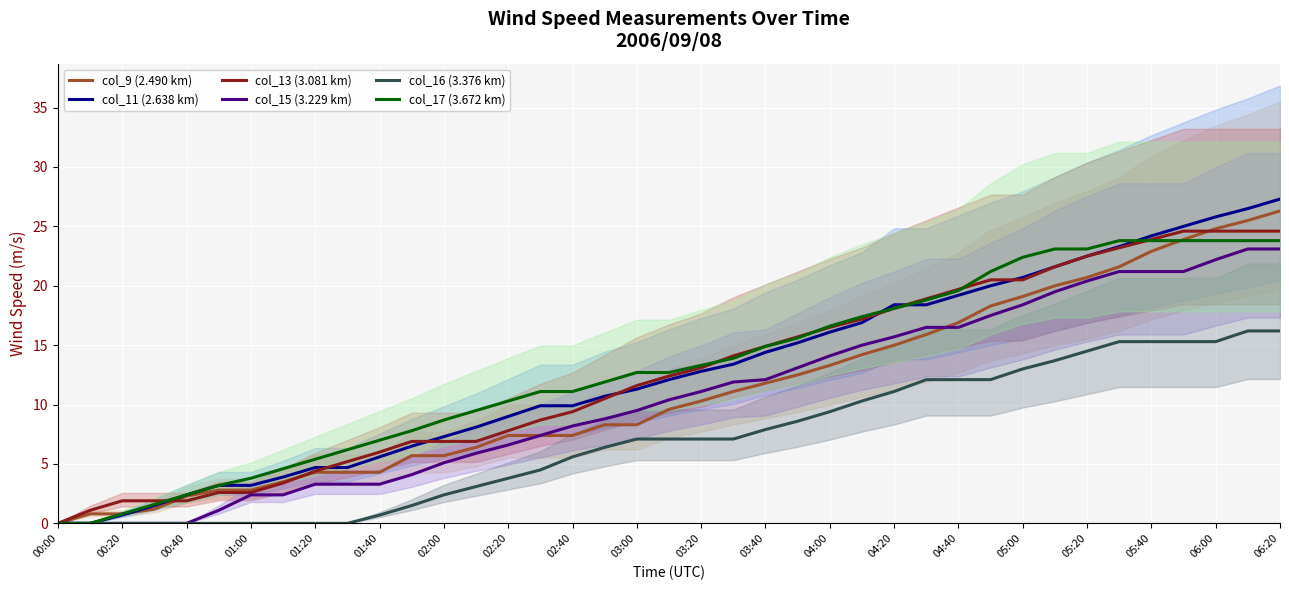

What are all the series names shown in the legend?

col_9 (2.490 km), col_11 (2.638 km), col_13 (3.081 km), col_15 (3.229 km), col_16 (3.376 km), col_17 (3.672 km)